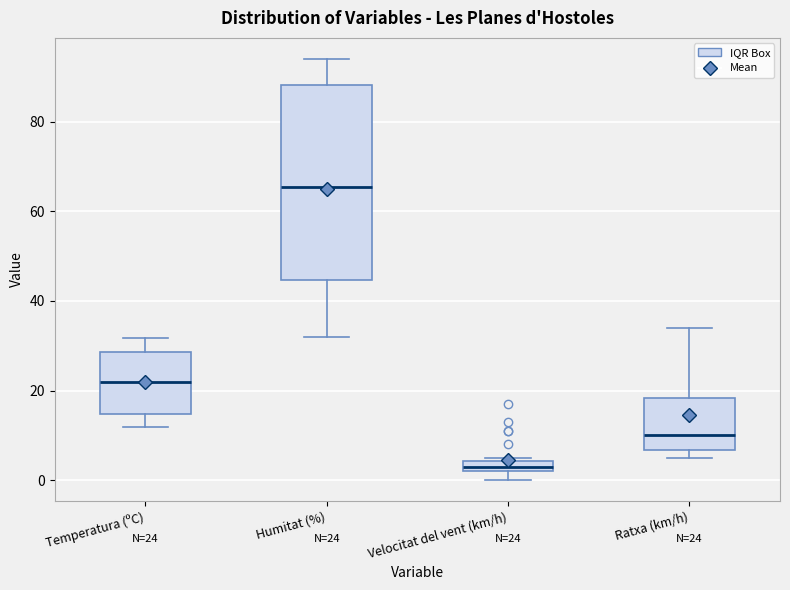

Comparing the boxes themselves (not the whiskers), which one is the tallest?

Humitat (%)